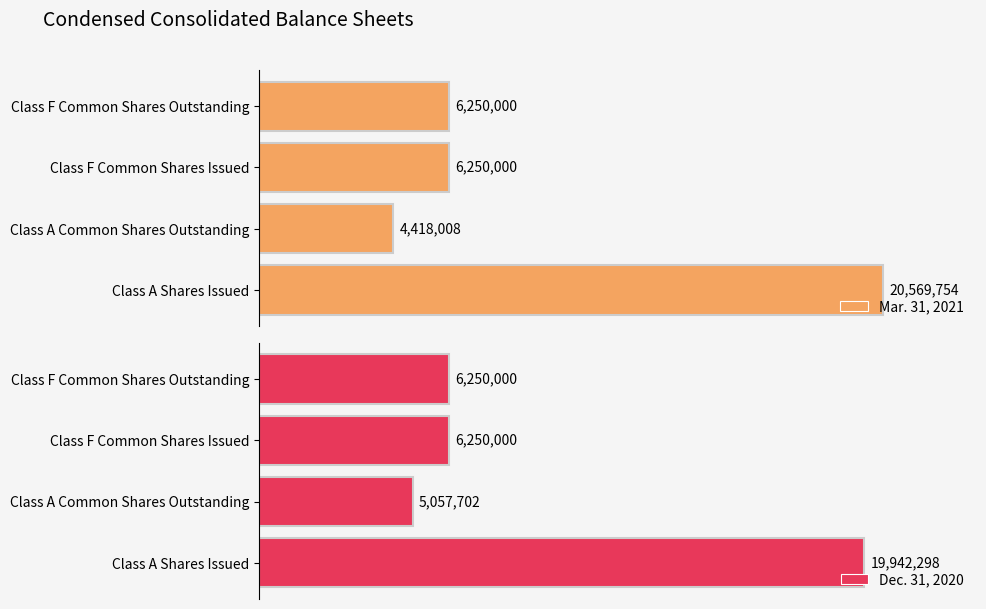

How many Mar. 31, 2021 values are between 6250000 and 20569754?

3